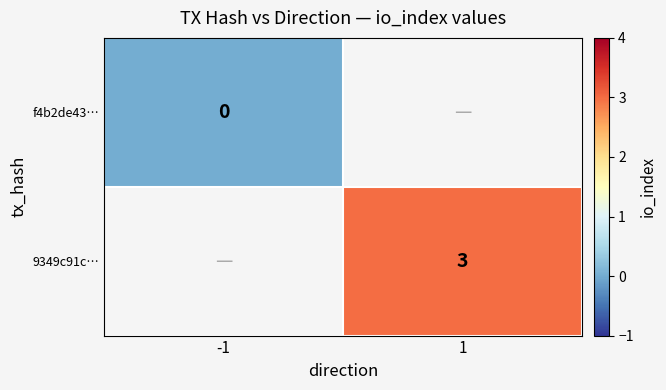

Rank the categories by f4b2de43… value from highest to lowest.

-1, 1